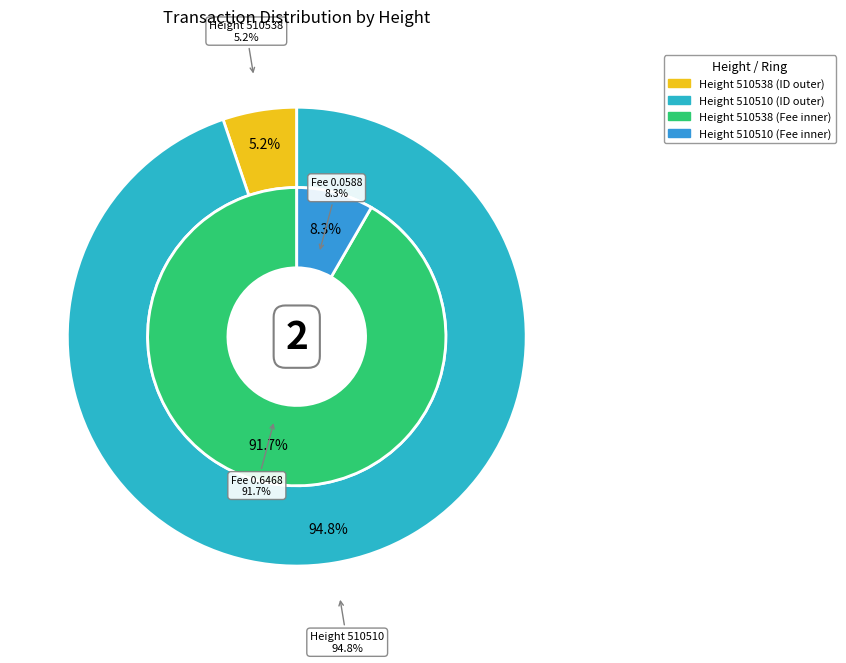

To the nearest percent, what is the average slice percentage?

50%